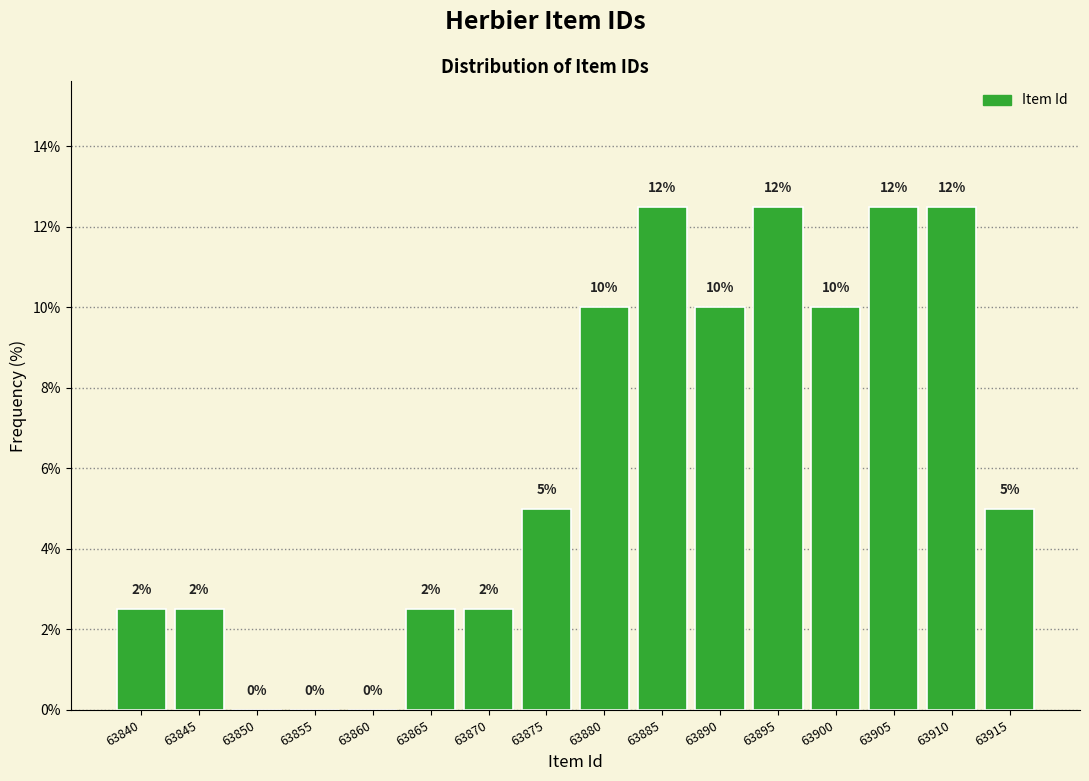

What is the greatest value displayed?

12.5